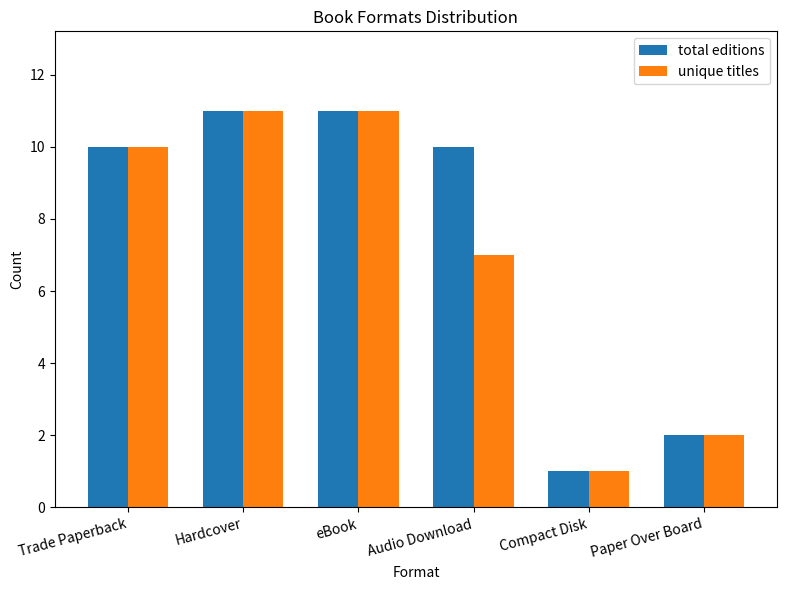

At which label is unique titles closest to 6?

Audio Download